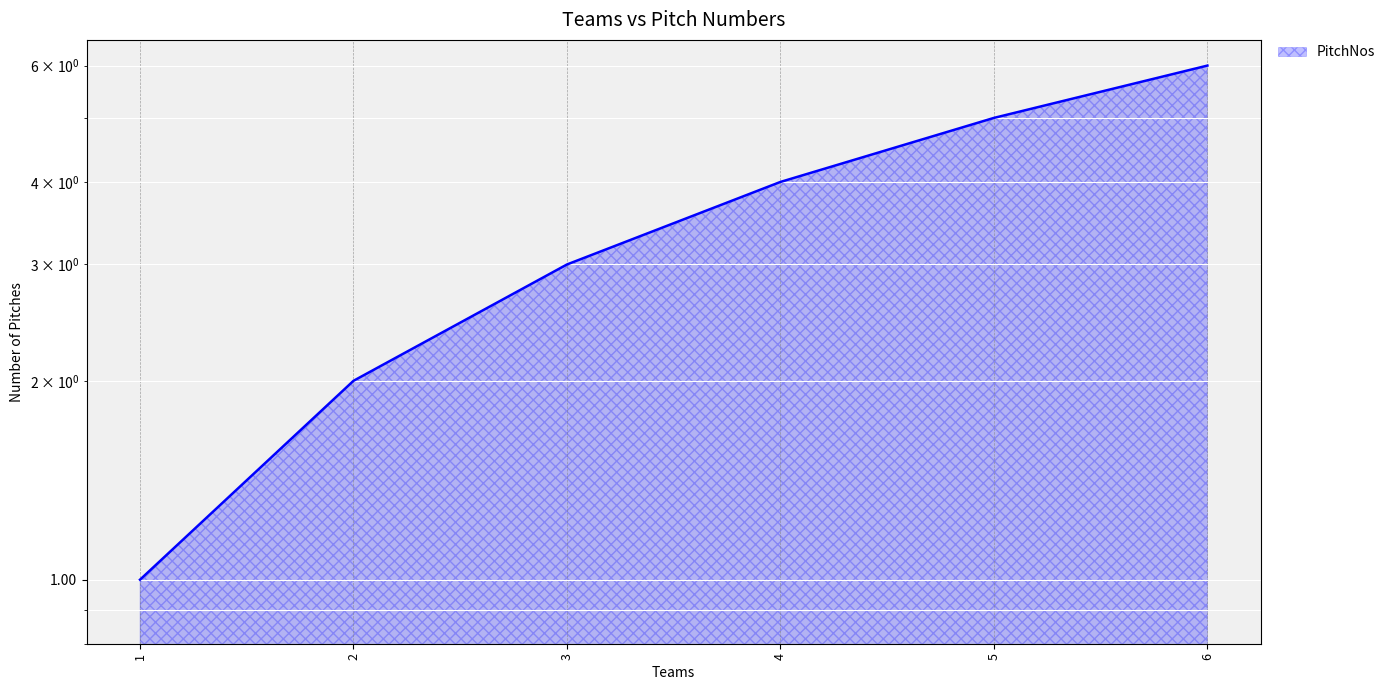

What is the smallest value displayed?

1